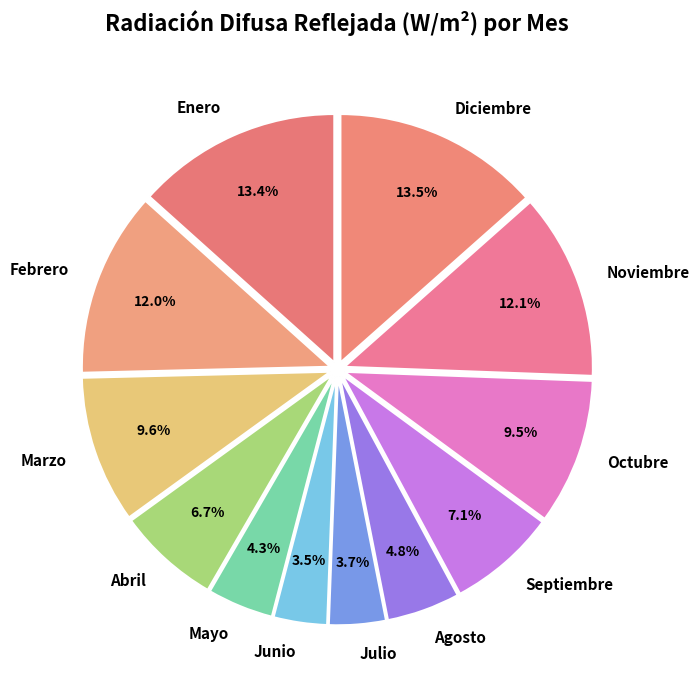

How many segments does this pie chart have?

12